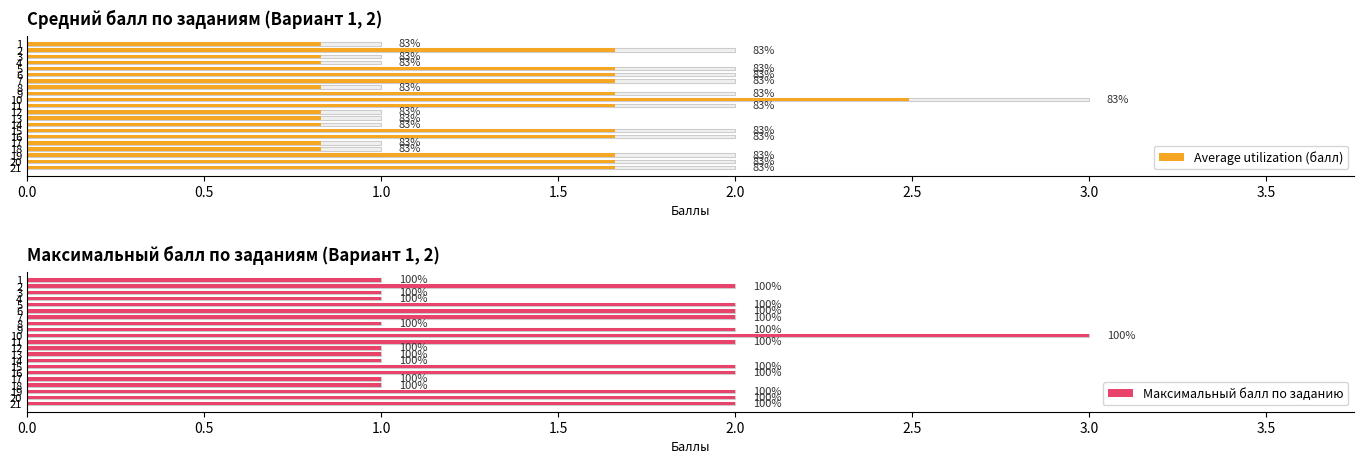

What is the difference between the highest and lowest values at 5?

0.3